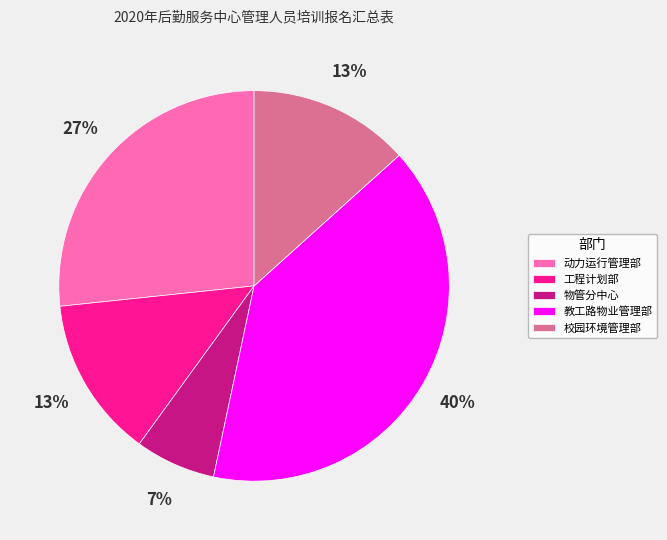

How many slices are in this pie chart?

5